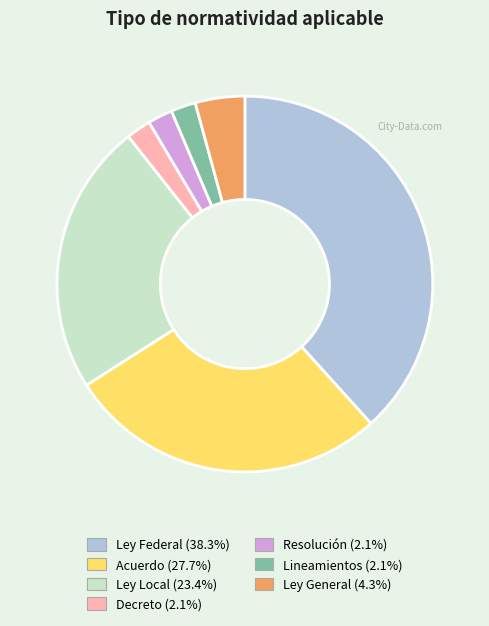

Does Lineamientos represent more than half of the total?

No